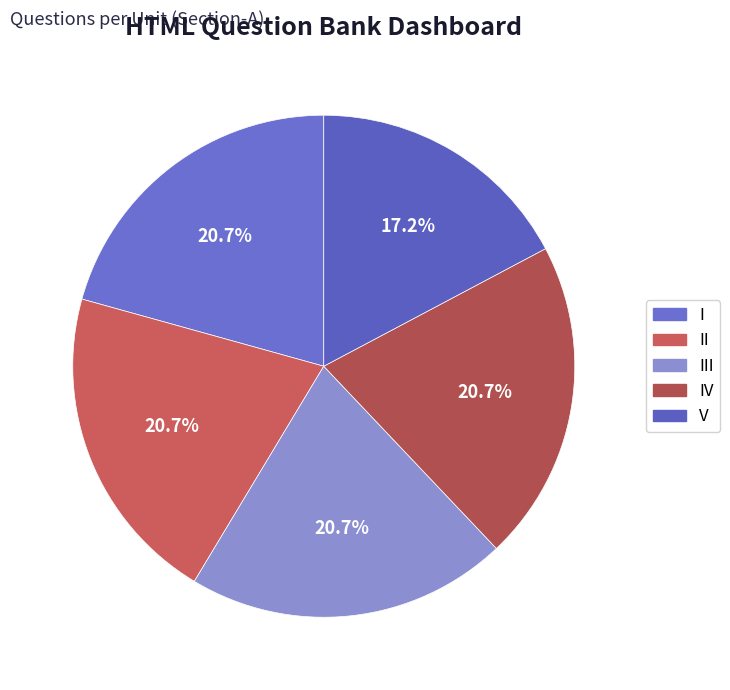

Is there any slice that represents more than half of the pie?

No